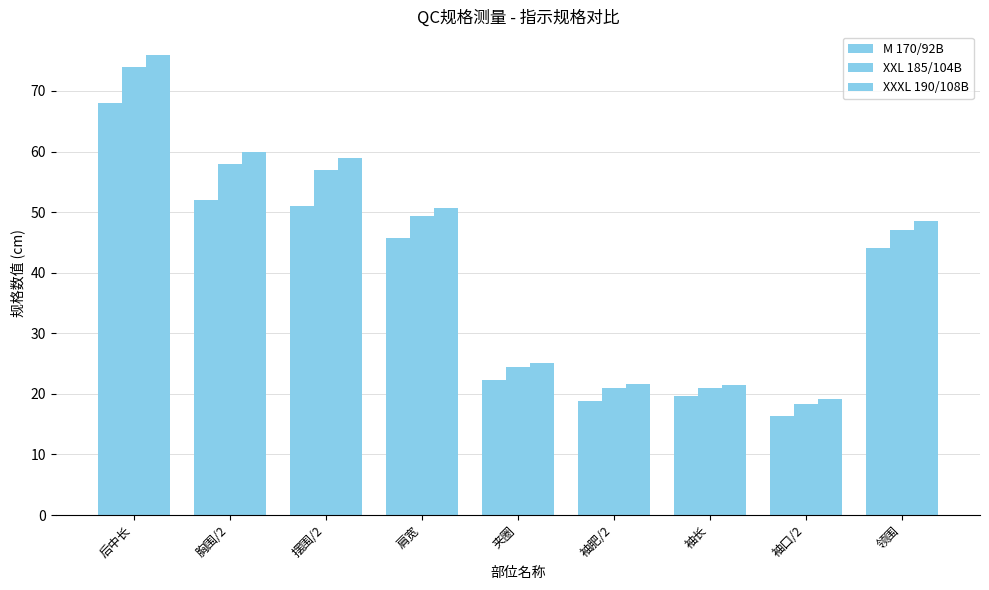

How many data points does each series have?

9